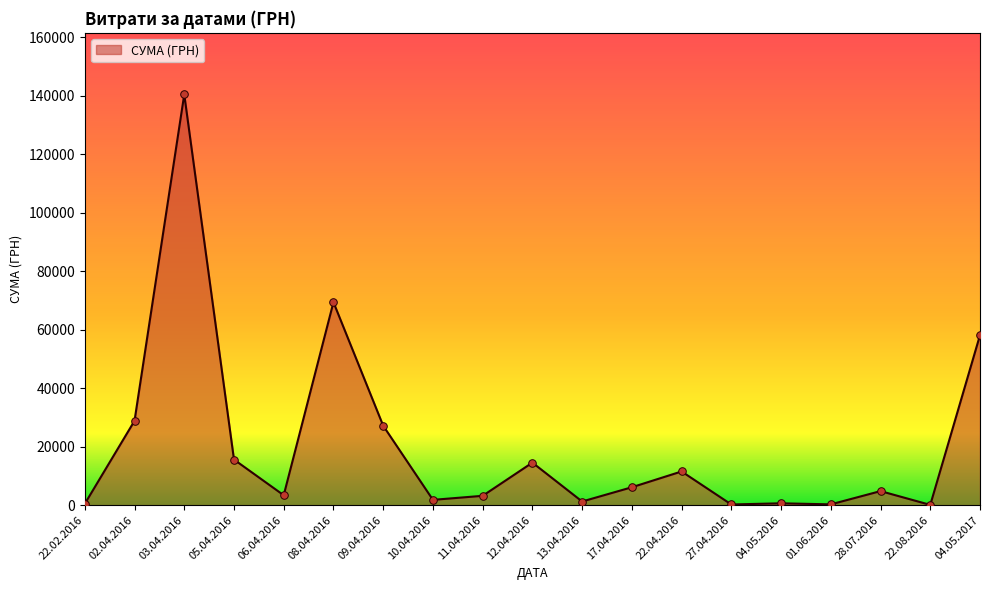

Which has a higher value, 11.04.2016 or 22.08.2016?

11.04.2016